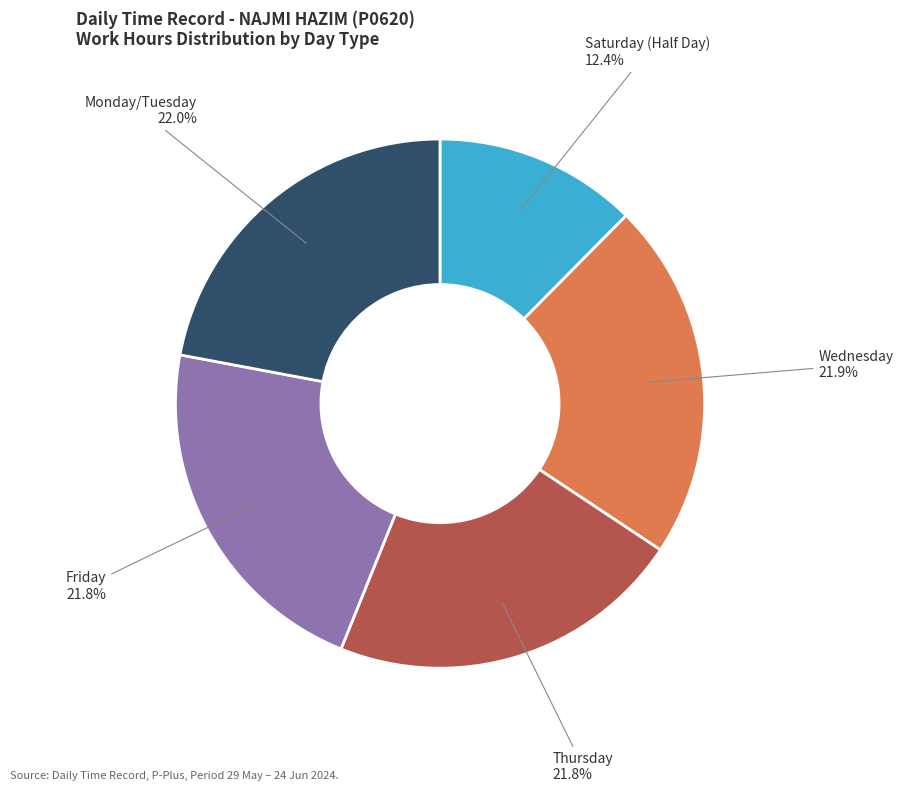

What is the smallest slice in the pie chart?

Saturday (Half Day)